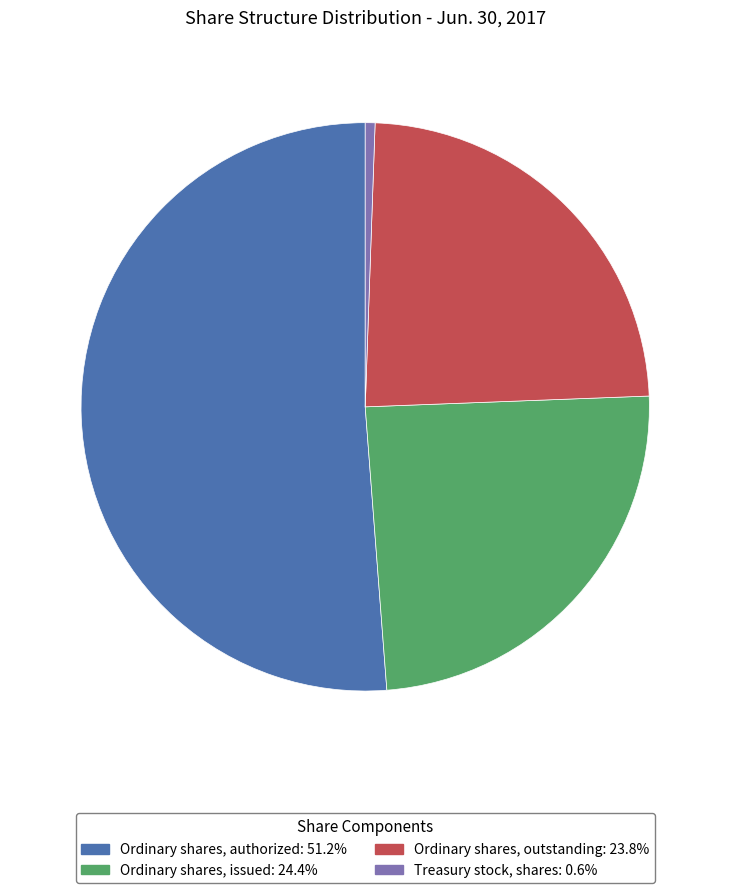

What is the largest slice in the pie chart?

Ordinary shares, authorized